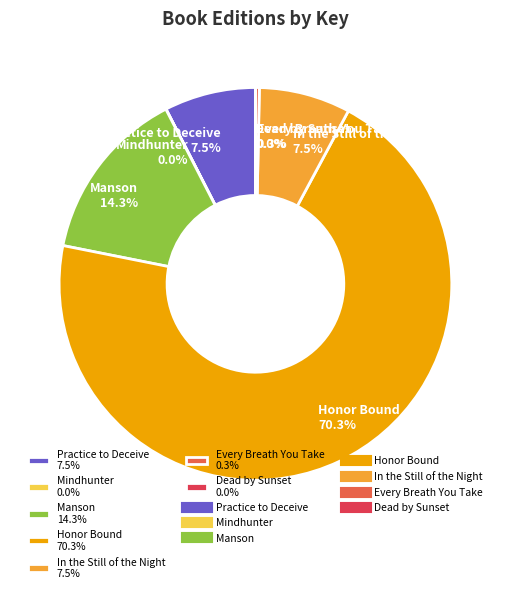

What is the largest slice in the pie chart?

Honor Bound